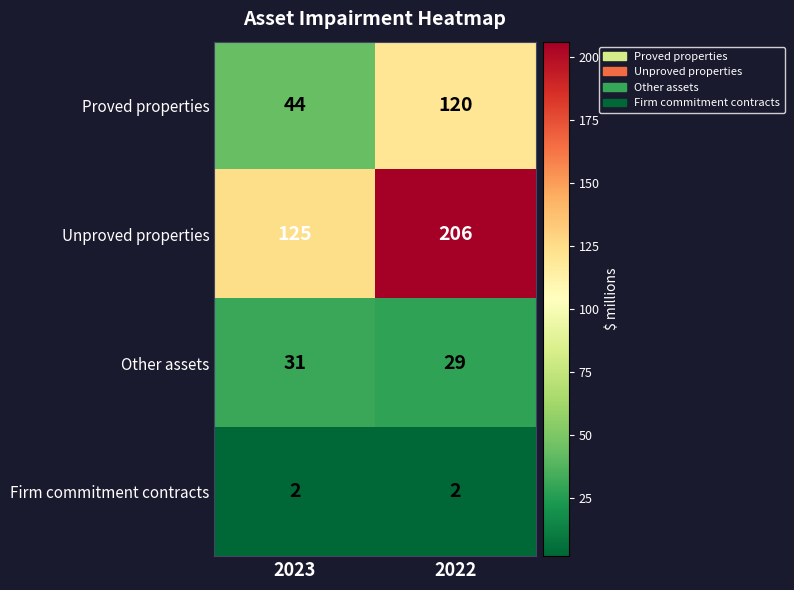

What is the sum of all Firm commitment contracts values?

4